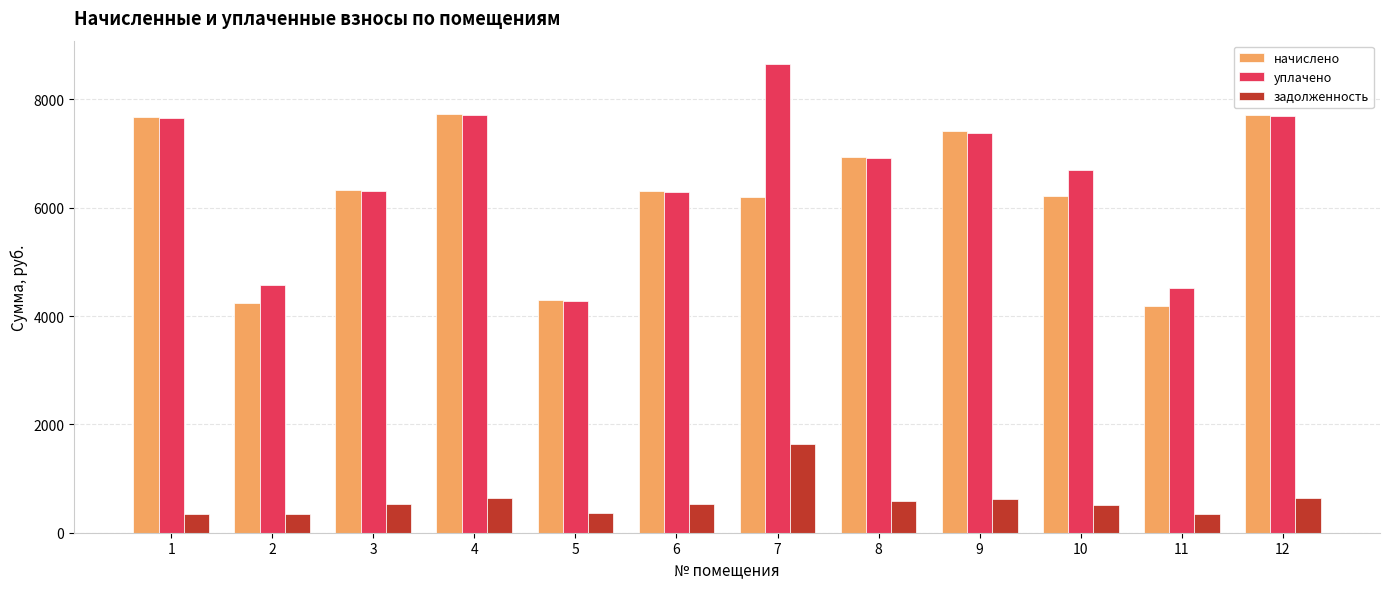

List the series in order of their peak value, lowest first.

задолженность, начислено, уплачено